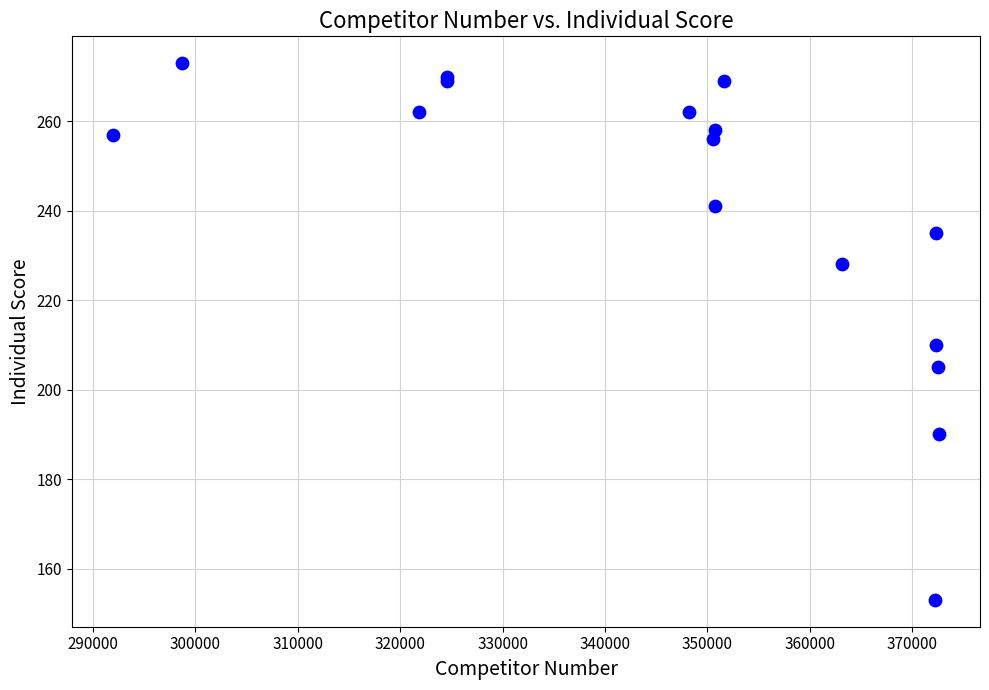

What Y value in the scatter plot is closest to 213?

210